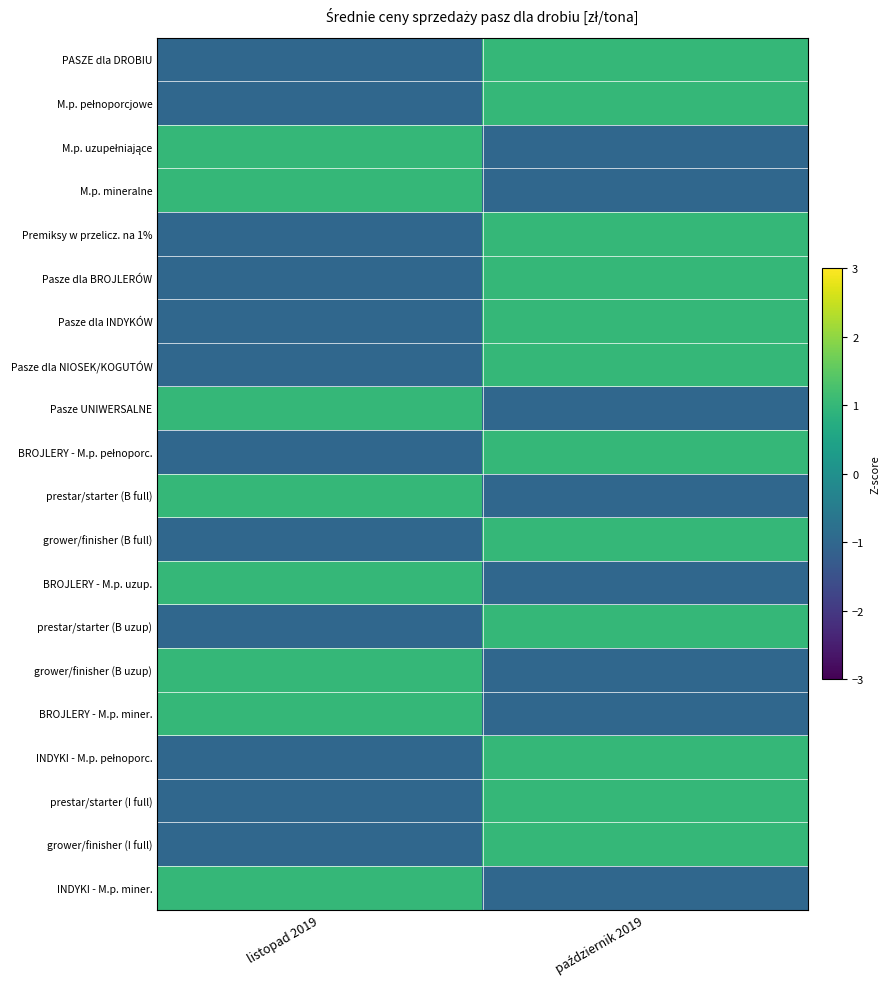

Between listopad 2019 and październik 2019, which is larger?

październik 2019